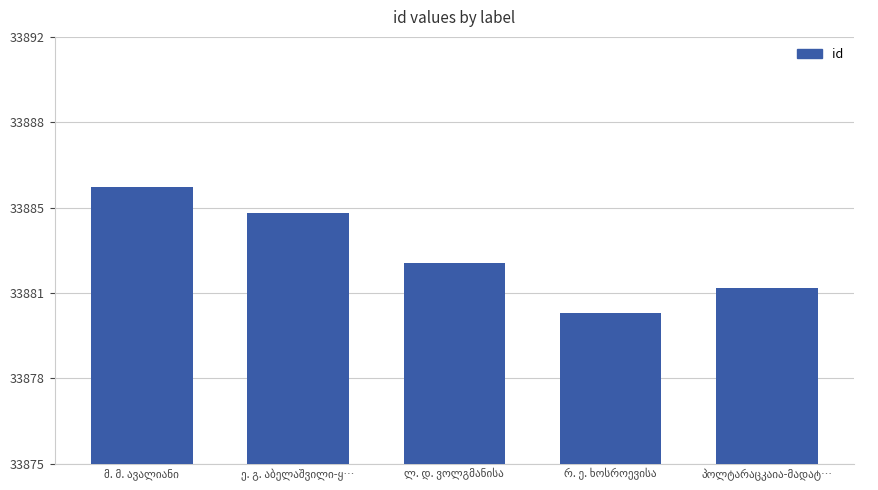

What is the label of the 2nd bar from the right?

რ. ე. ხოსროევისა